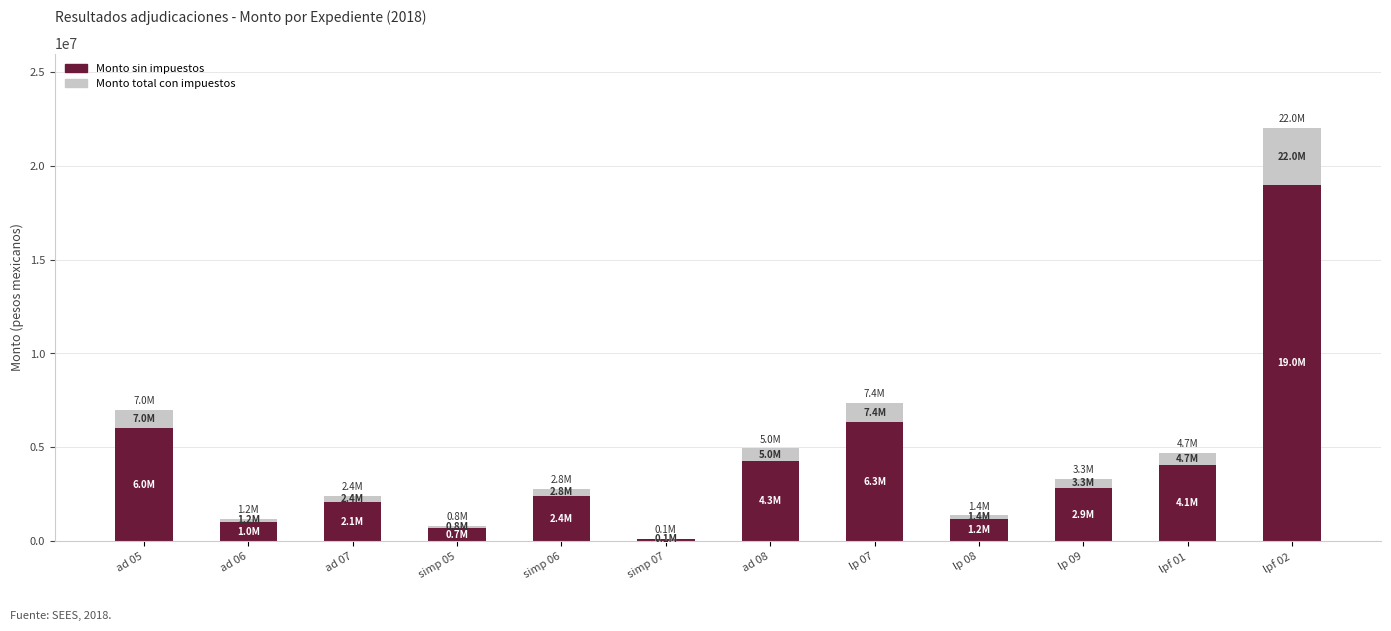

What is the sum of all Monto sin impuestos values?

50117135